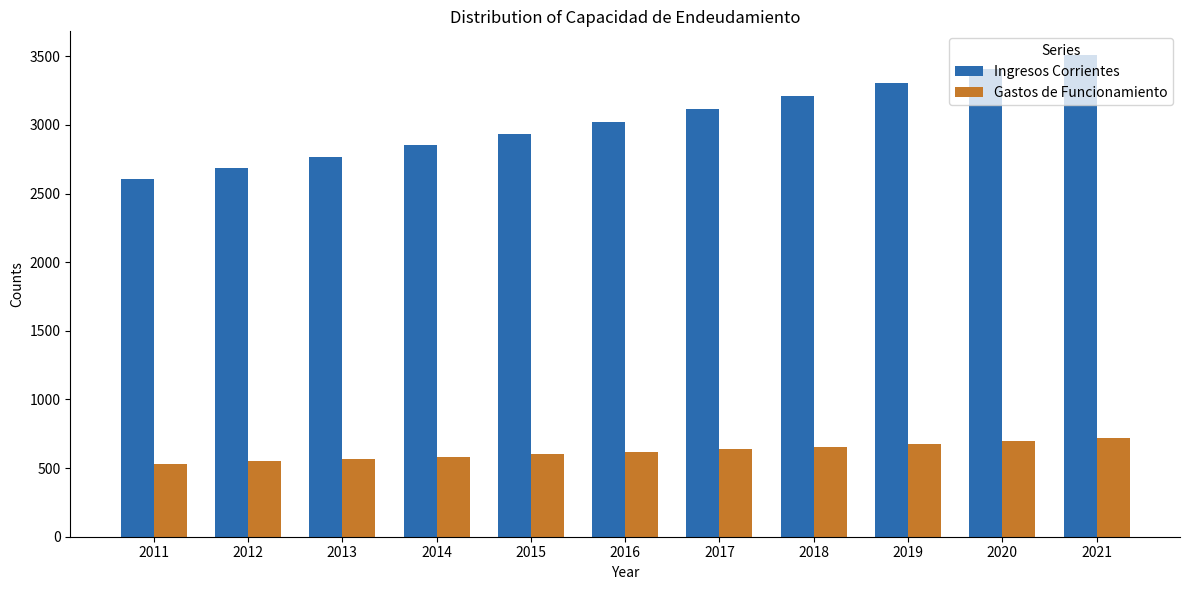

Which series changed the most between 2016 and 2019?

Ingresos Corrientes